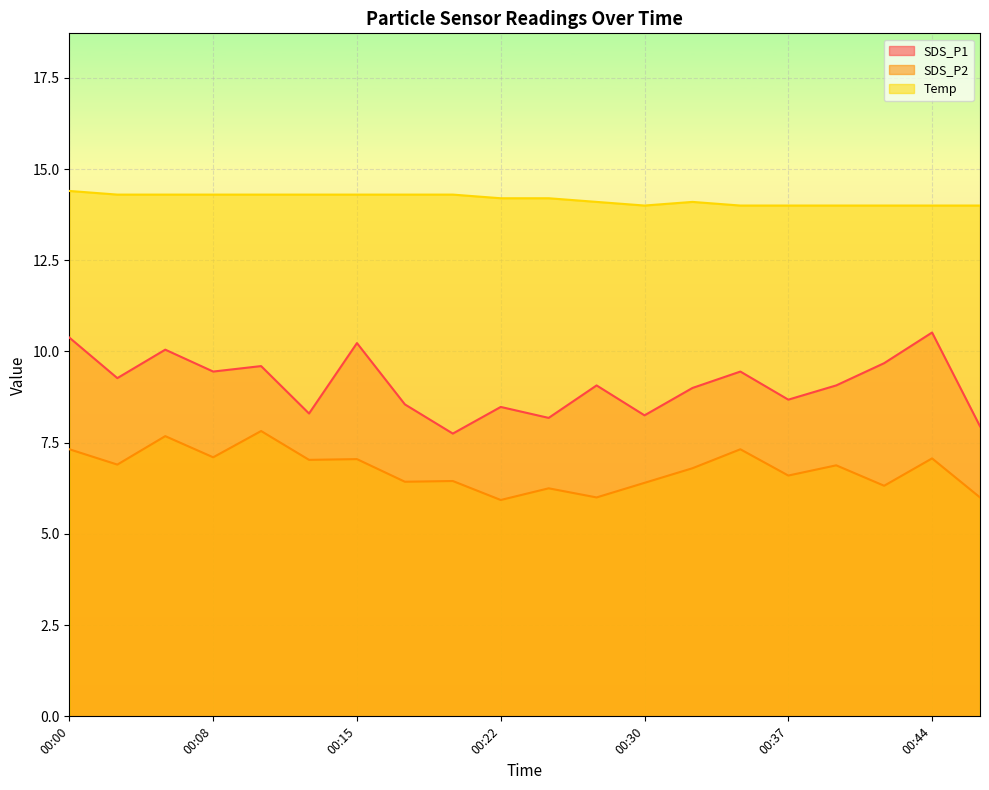

What is the difference between the maximum and second lowest values in the Temp series?

0.4